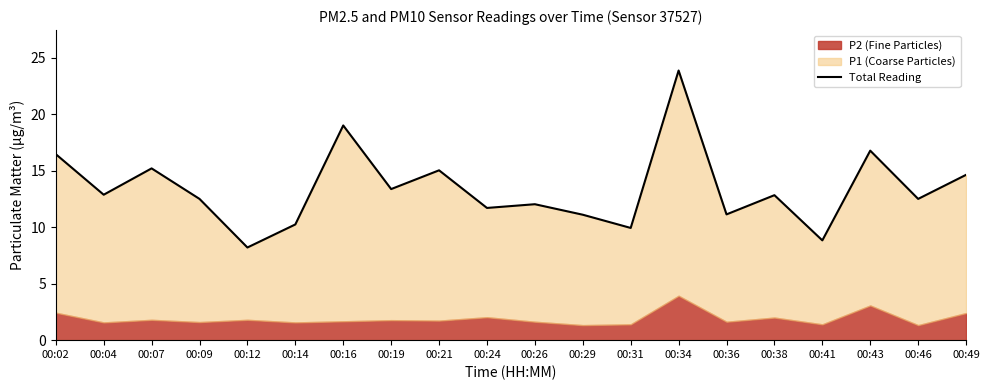

True or false: there are more than 0 points higher than both neighbors.

True